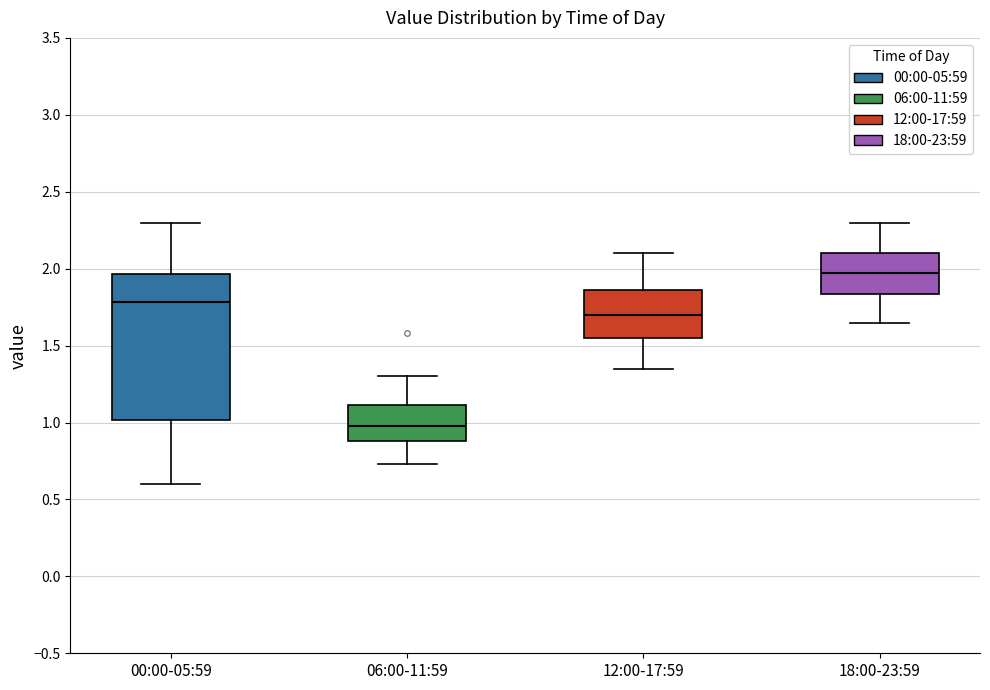

Comparing the boxes themselves (not the whiskers), which one is the tallest?

00:00-05:59